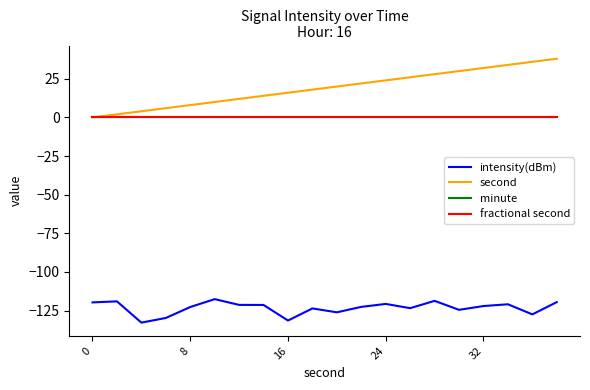

What is the maximum value for second?

38.0